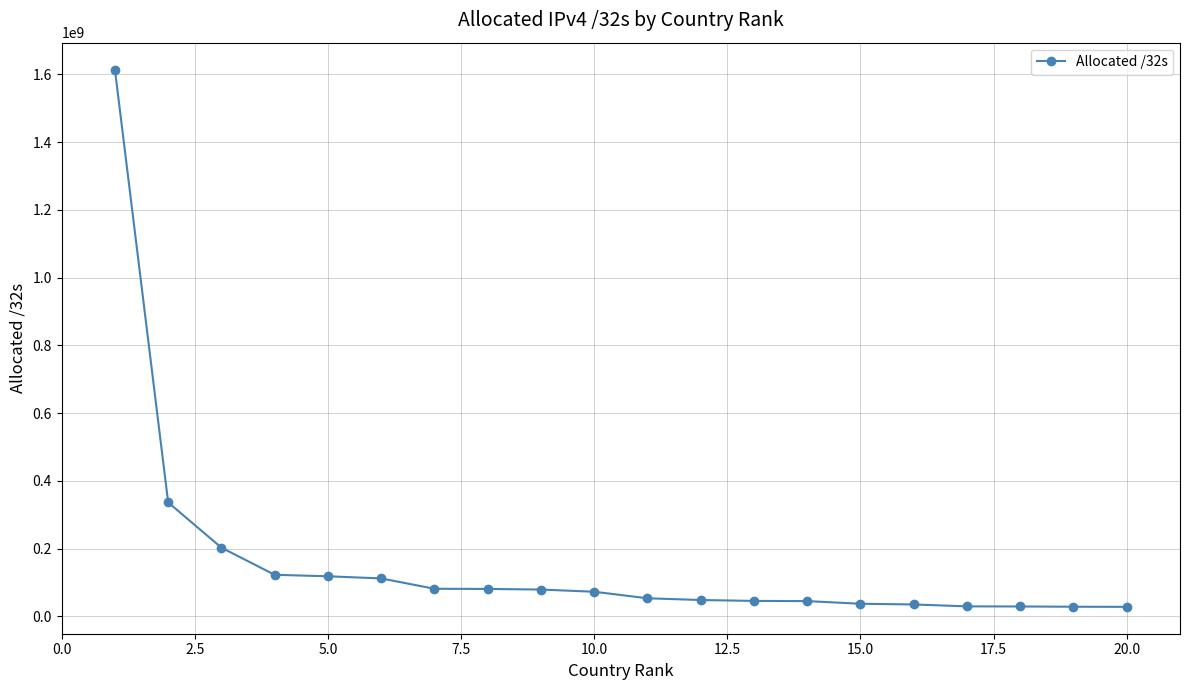

What is the difference between the maximum and minimum values?

1586073728